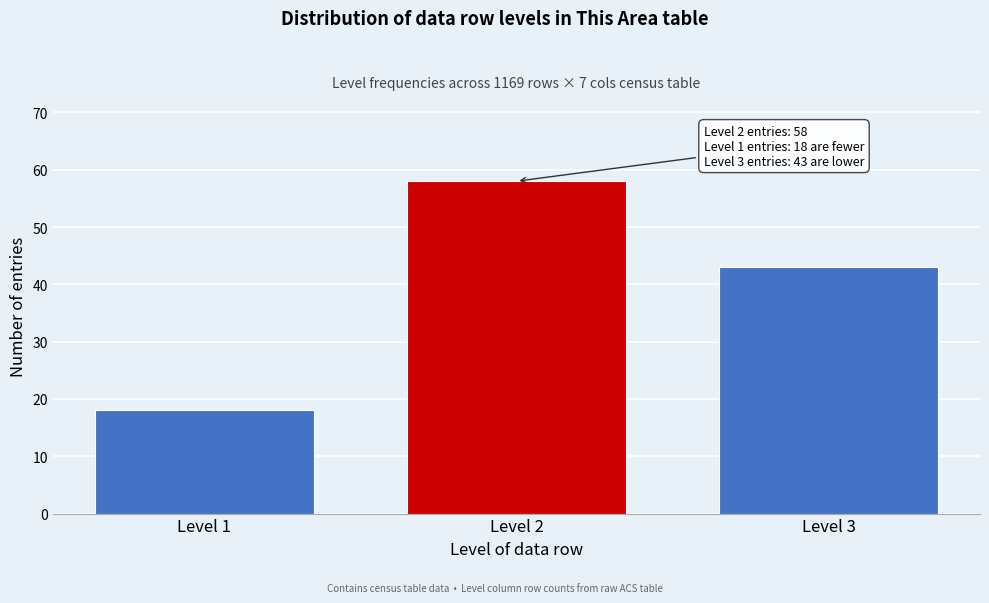

Reading left to right, extract all data points from this chart.

Level 1=18	Level 2=58	Level 3=43